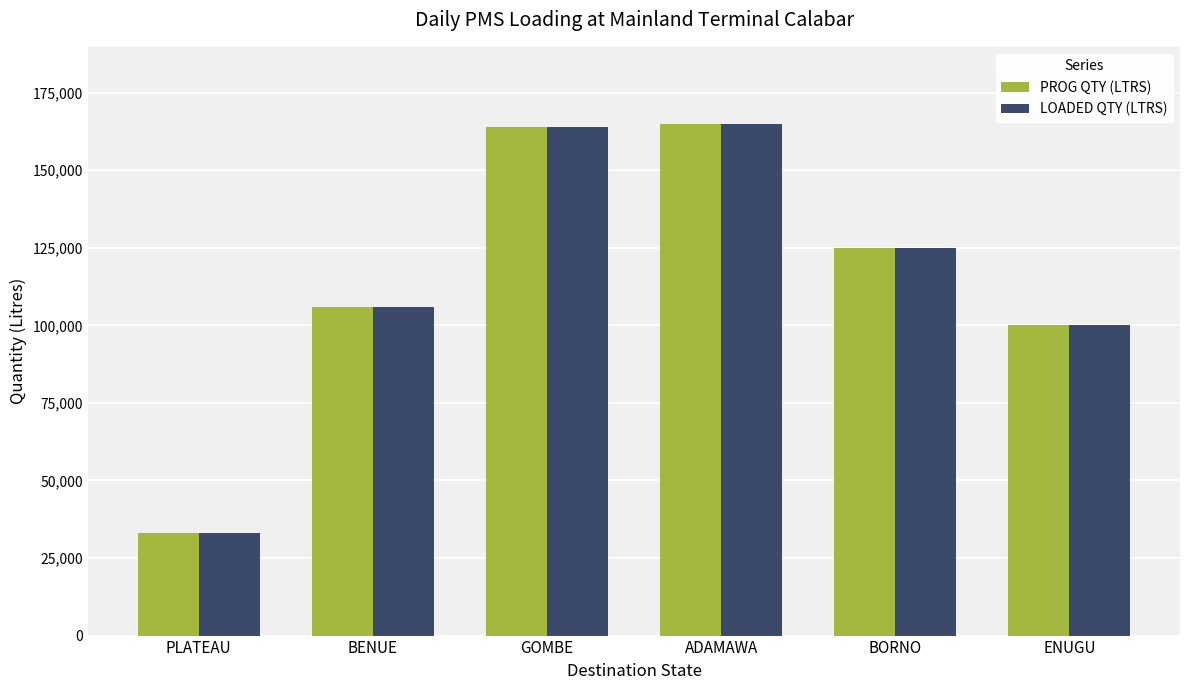

What is the total value across all series at BORNO?

250000